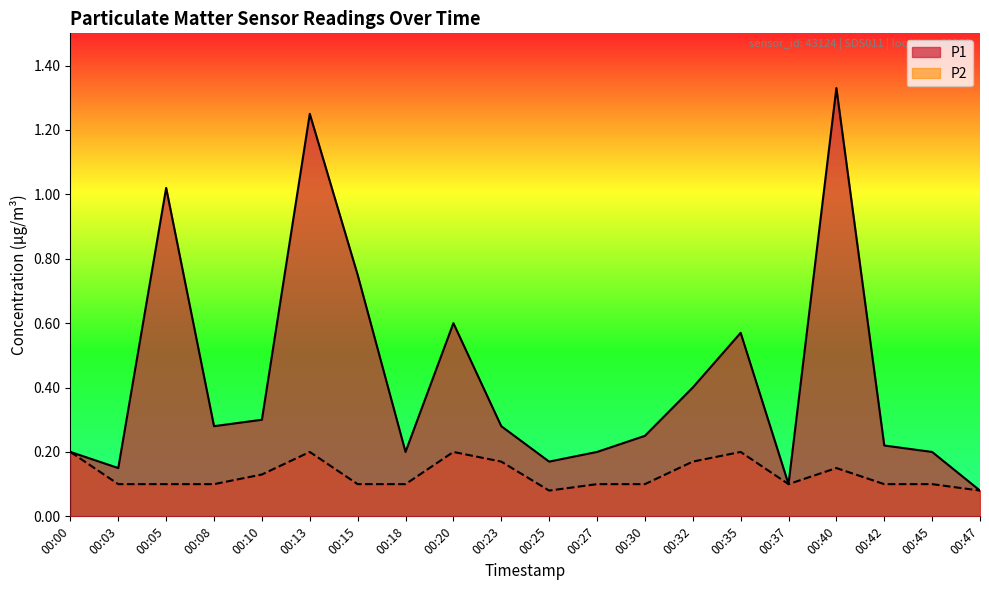

How many lines are shown in the chart?

2